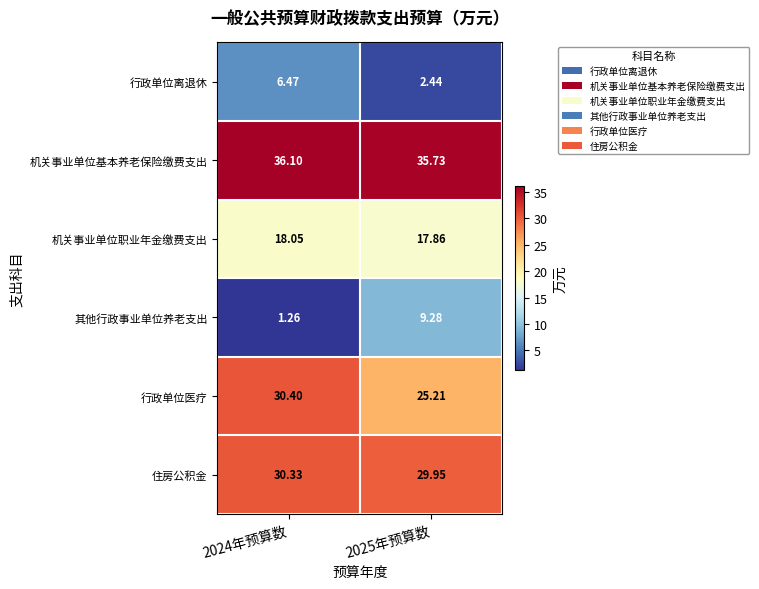

Rank the series by their maximum value, from lowest to highest.

行政单位离退休, 其他行政事业单位养老支出, 机关事业单位职业年金缴费支出, 住房公积金, 行政单位医疗, 机关事业单位基本养老保险缴费支出